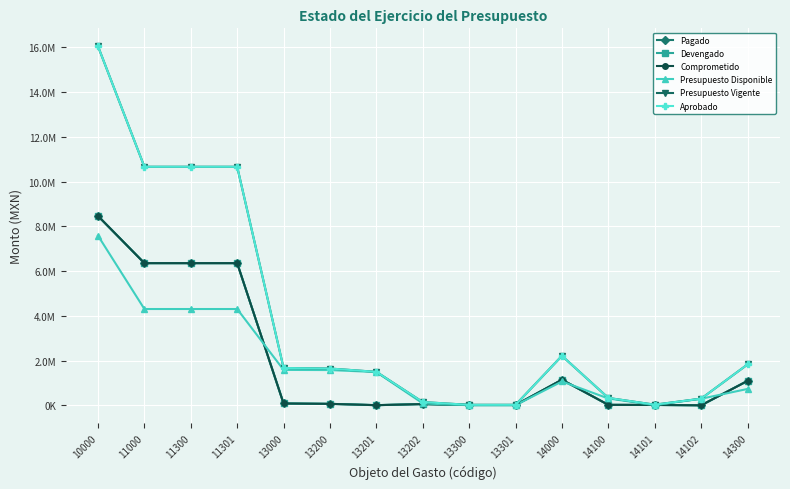

Is this an area chart (filled region under the line)?

No